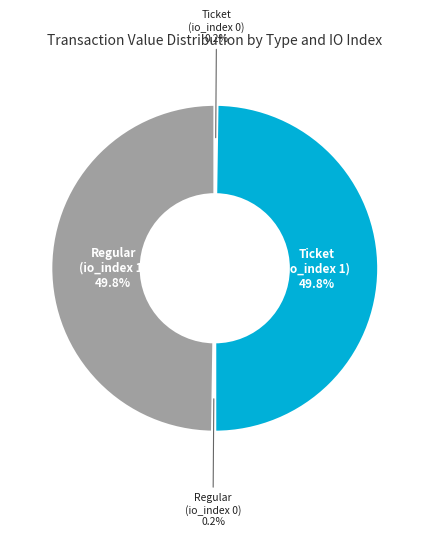

How much of the chart is everything except Regular (io_index 1) 49.8%?

50.2%